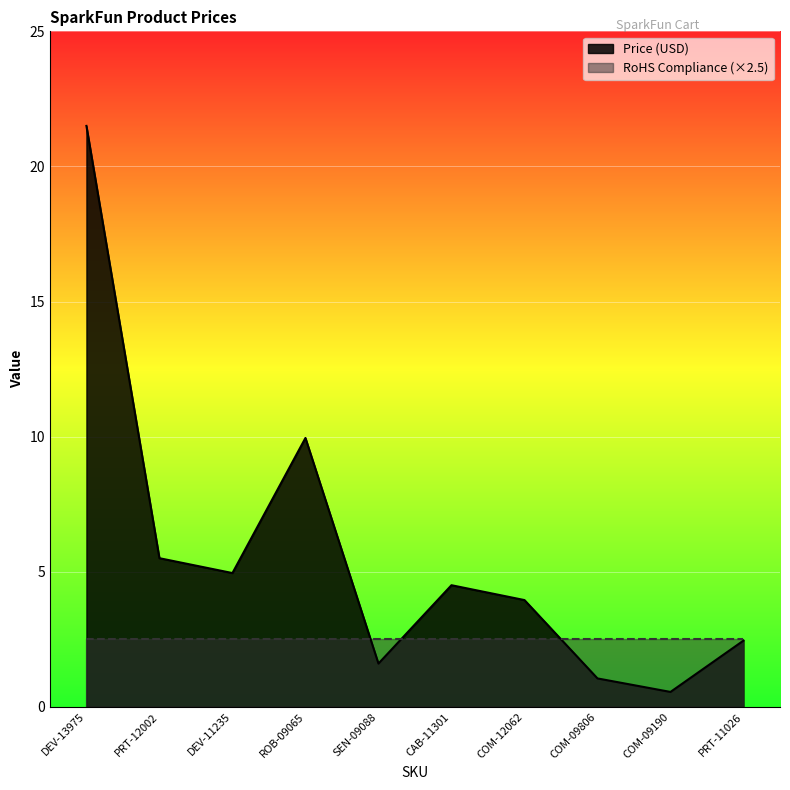

What is the value of the 10th point from the left?

2.5